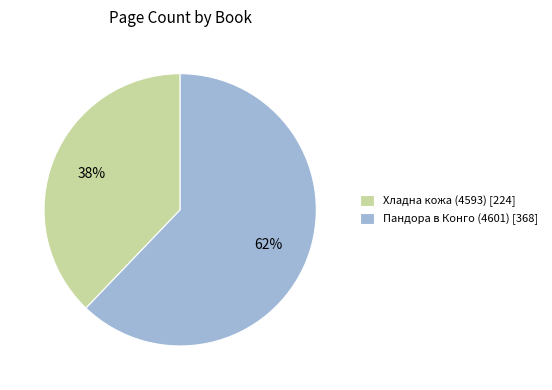

Rank the categories by value from lowest to highest.

Хладна кожа (4593), Пандора в Конго (4601)